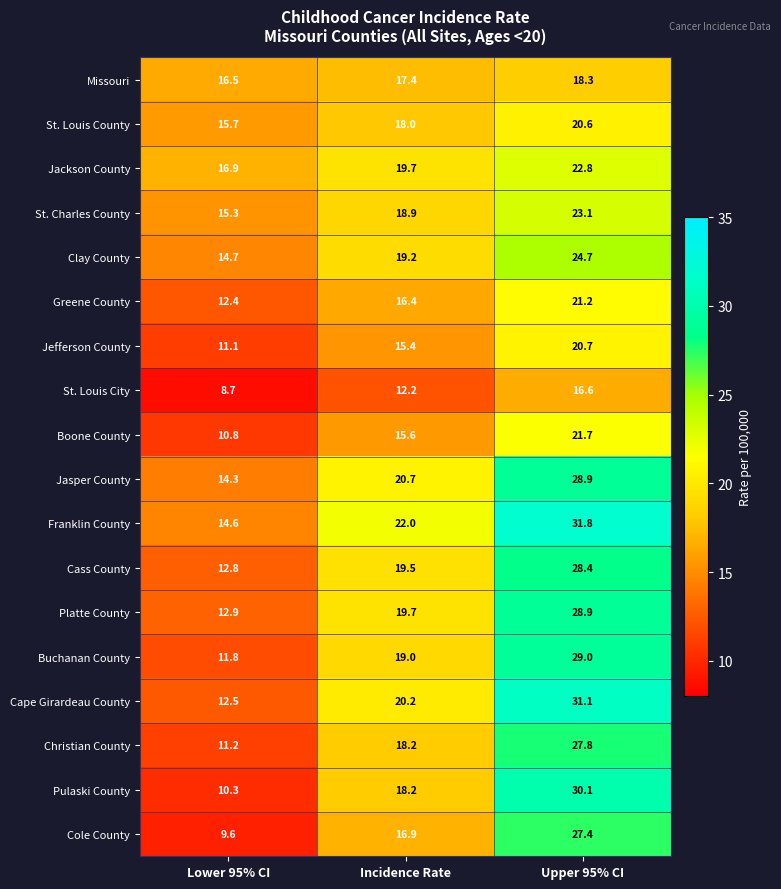

True or false: Jasper County has a value of 28.9 at Upper 95% CI.

True